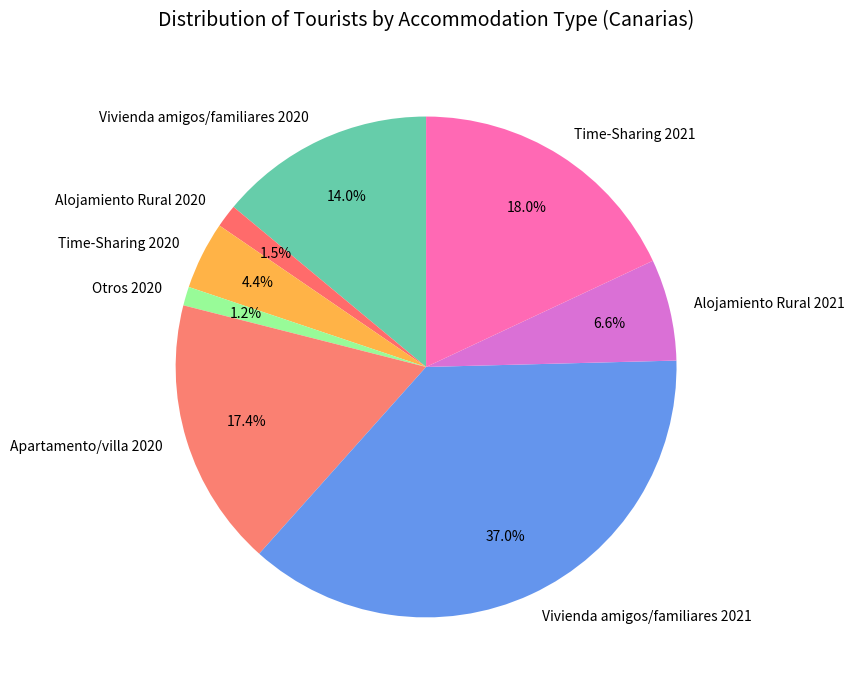

Between Time-Sharing 2020 and Vivienda amigos/familiares 2020, which is larger?

Vivienda amigos/familiares 2020